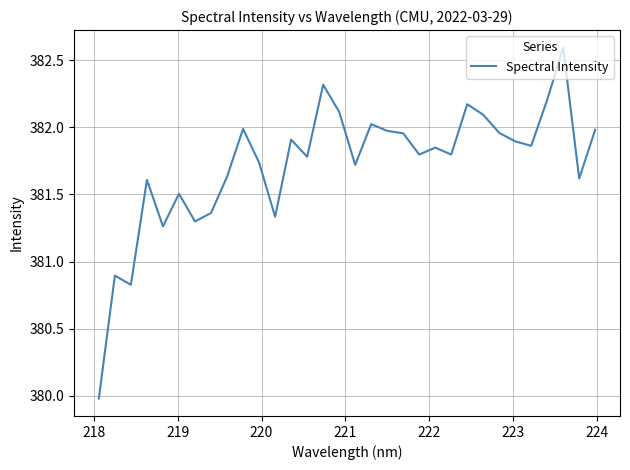

What is the greatest value displayed?

382.6